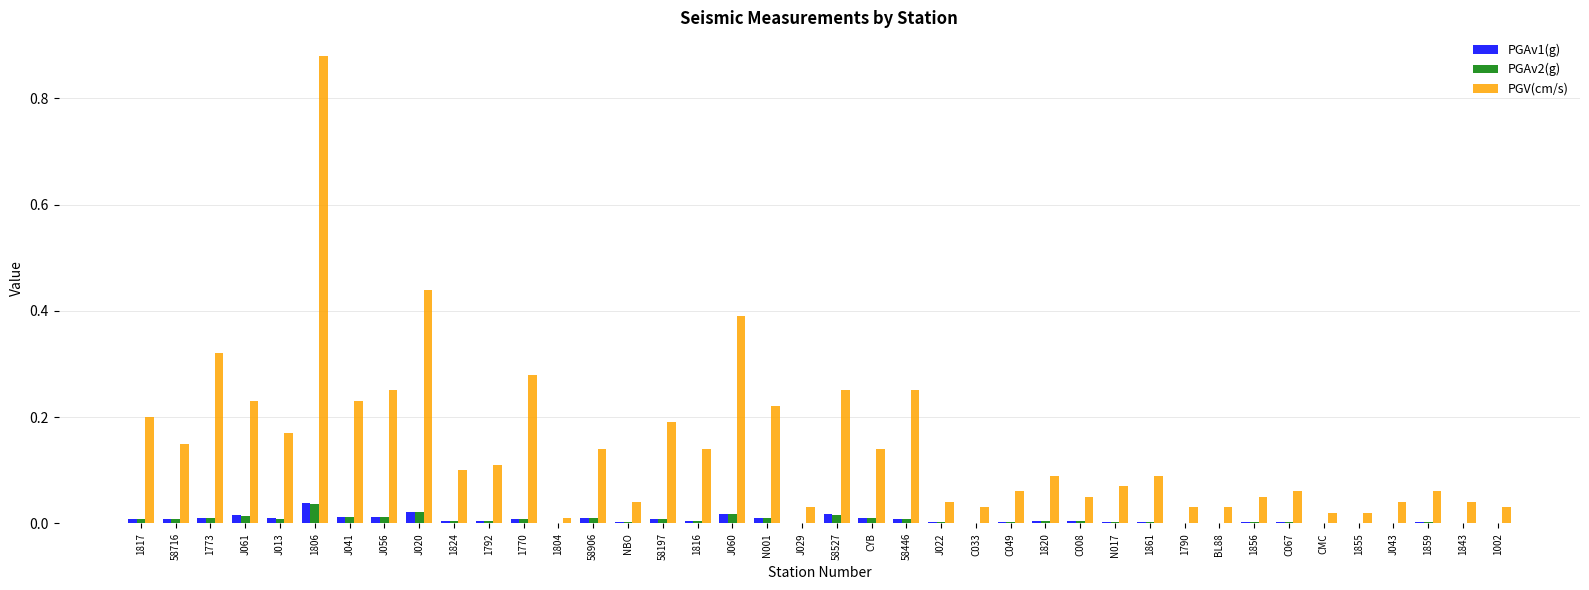

The PGV(cm/s) series shows 0.2 at J056. True or false?

True